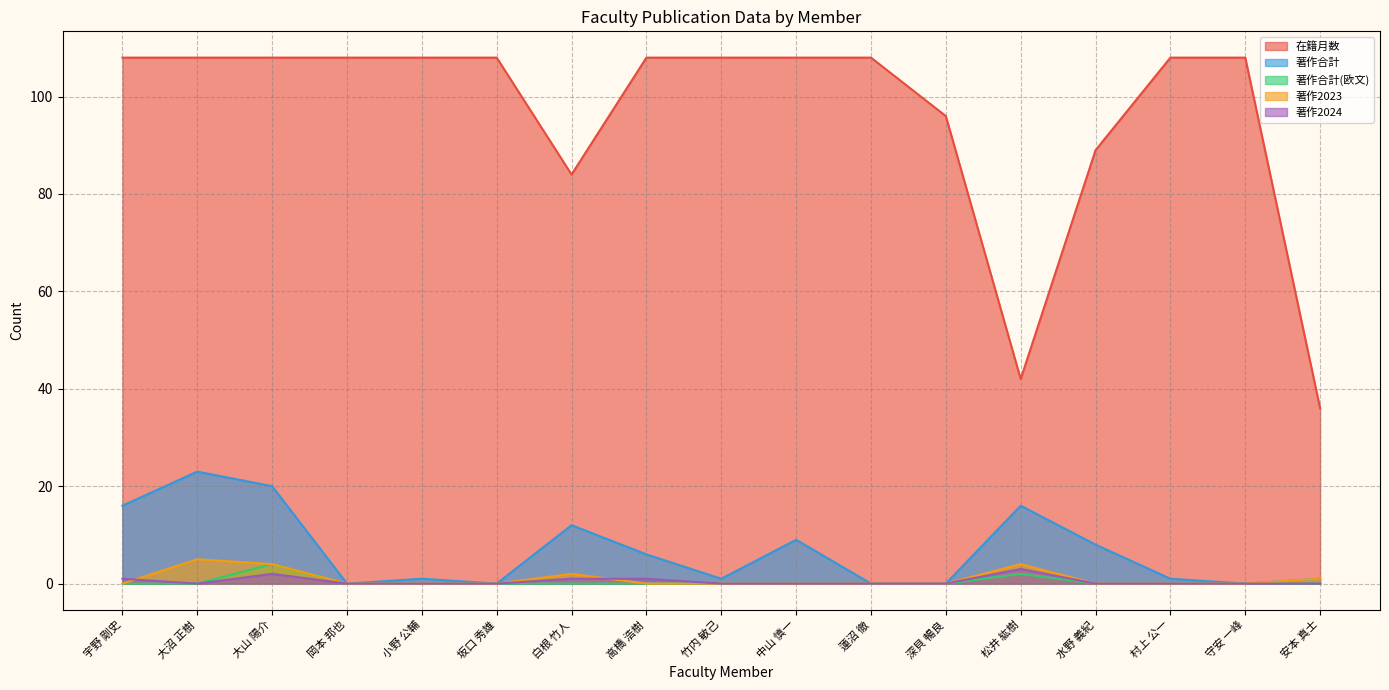

True or false: 在籍月数 has more than 0 points higher than both neighbors.

False